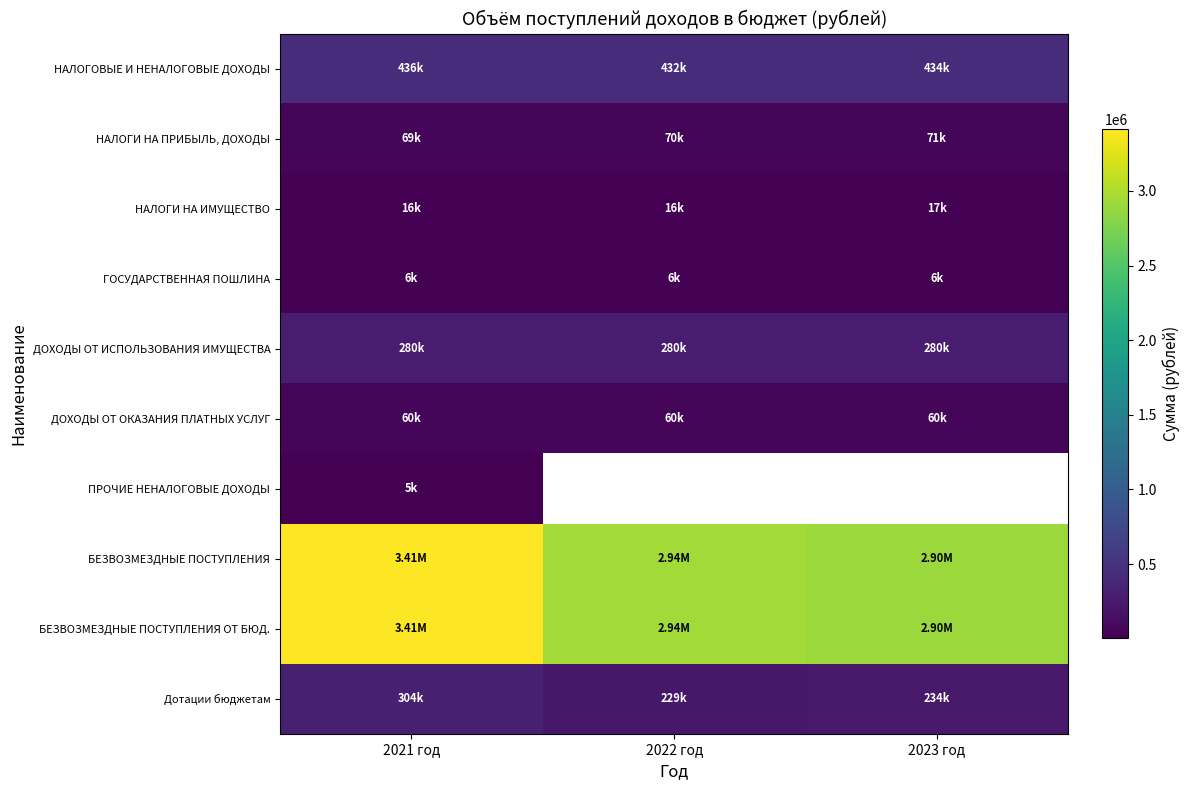

Rank the categories by Дотации бюджетам value from lowest to highest.

2022 год, 2023 год, 2021 год